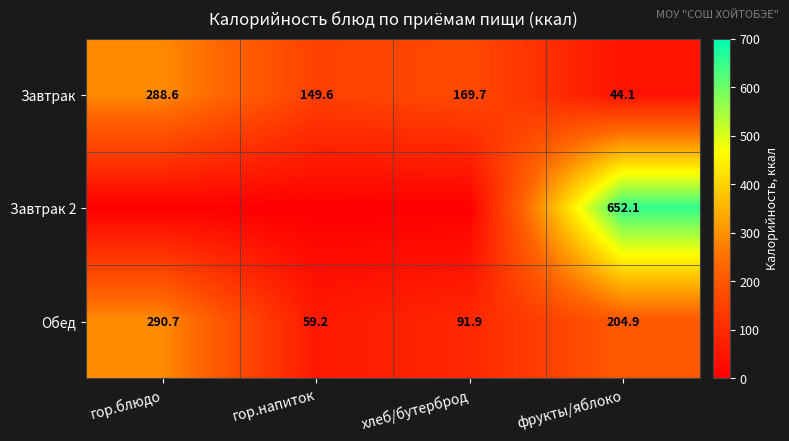

What is the minimum value for Обед?

59.2